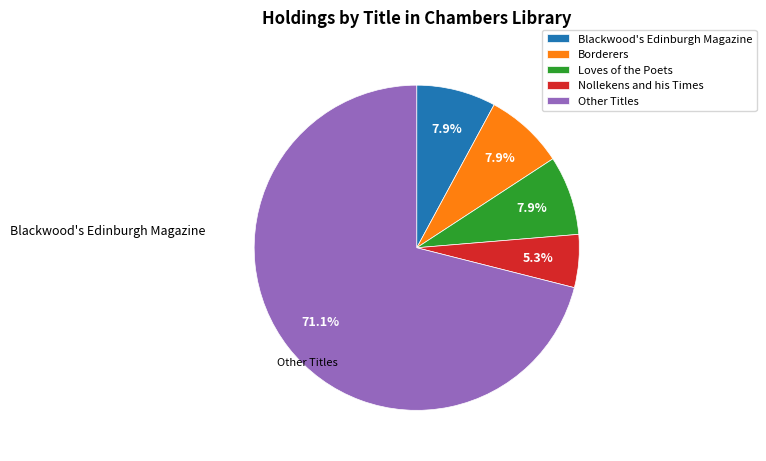

Does Blackwood's Edinburgh Magazine represent more than half of the total?

No